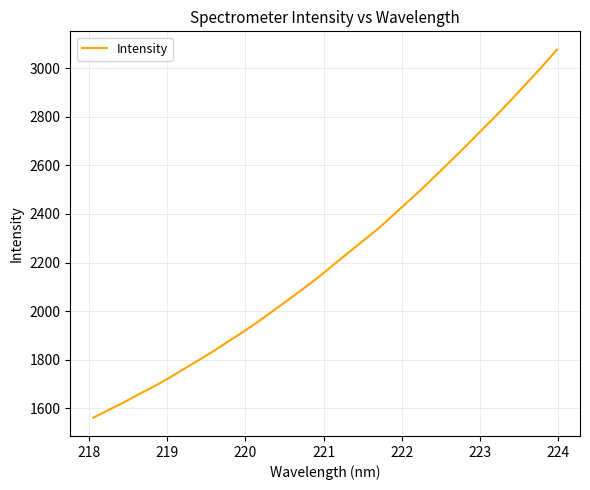

What is the smallest value displayed?

1562.2